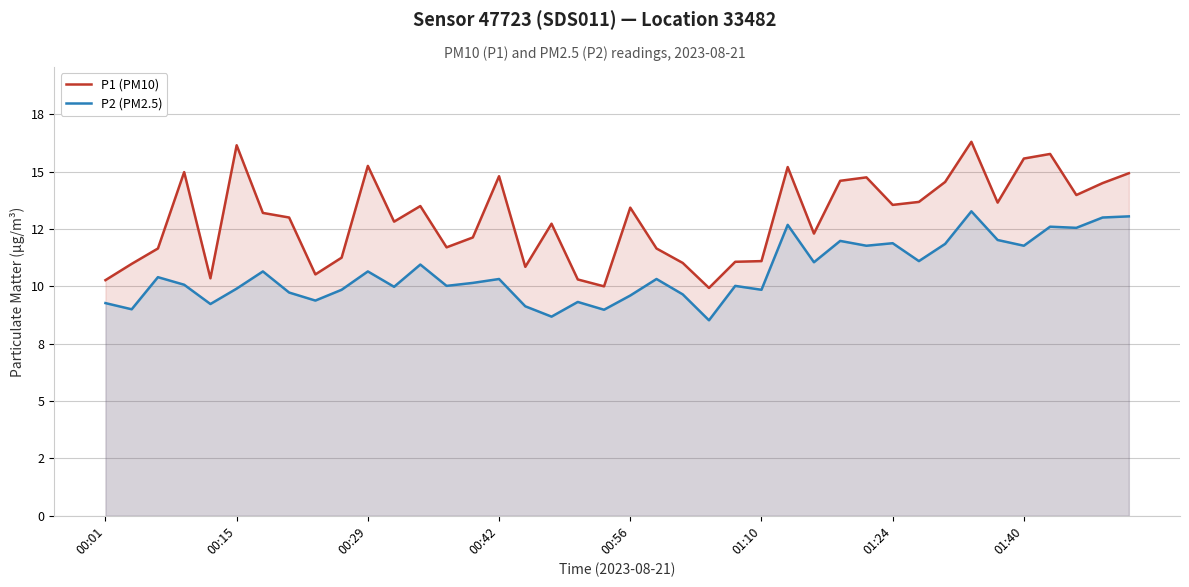

Which series has the largest range (max minus min)?

P1 (PM10)